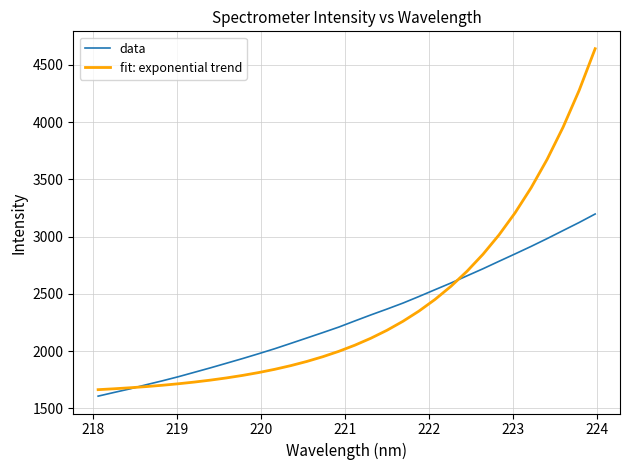

After their last crossing, which series has the higher values: data or fit: exponential trend?

fit: exponential trend